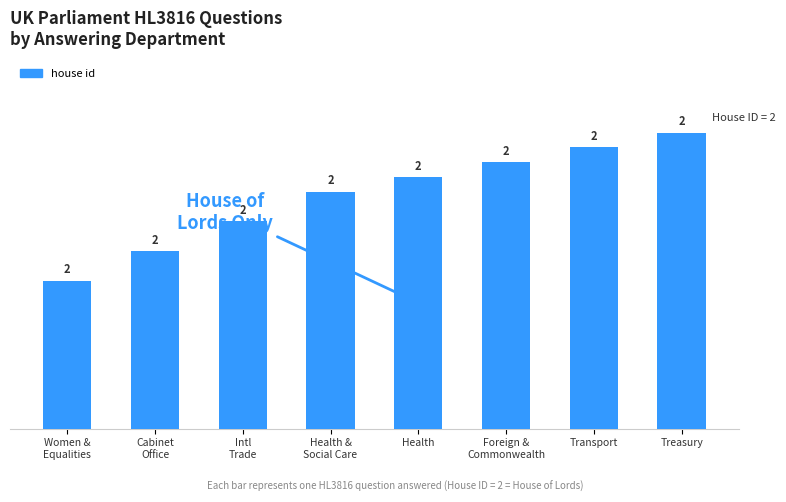

How many values are between 1 and 2?

8